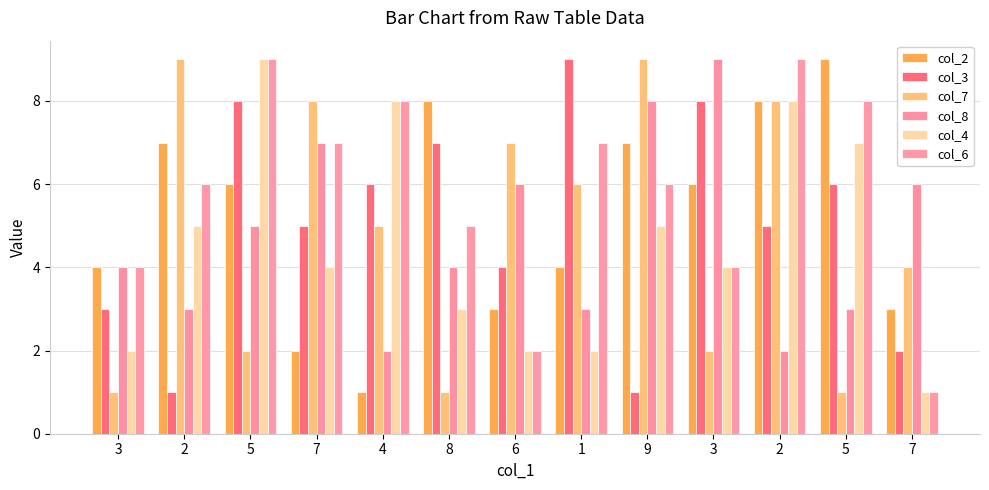

Where is col_2 nearest to the value 5?

3